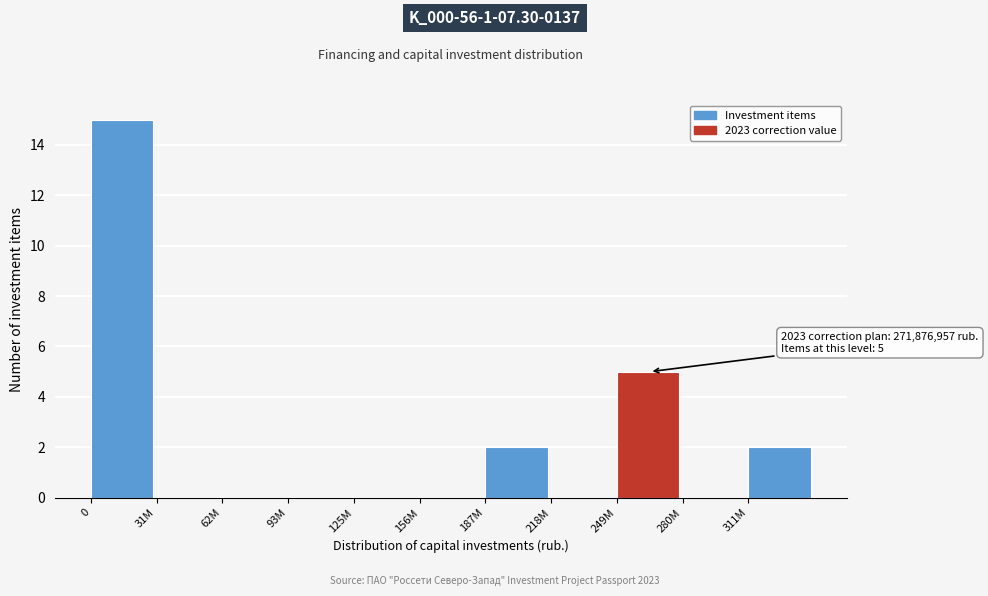

Reading right to left, list all the values displayed in this chart.

311M=2	280M=0	249M=5	218M=0	187M=2	156M=0	125M=0	93M=0	62M=0	31M=0	0=15